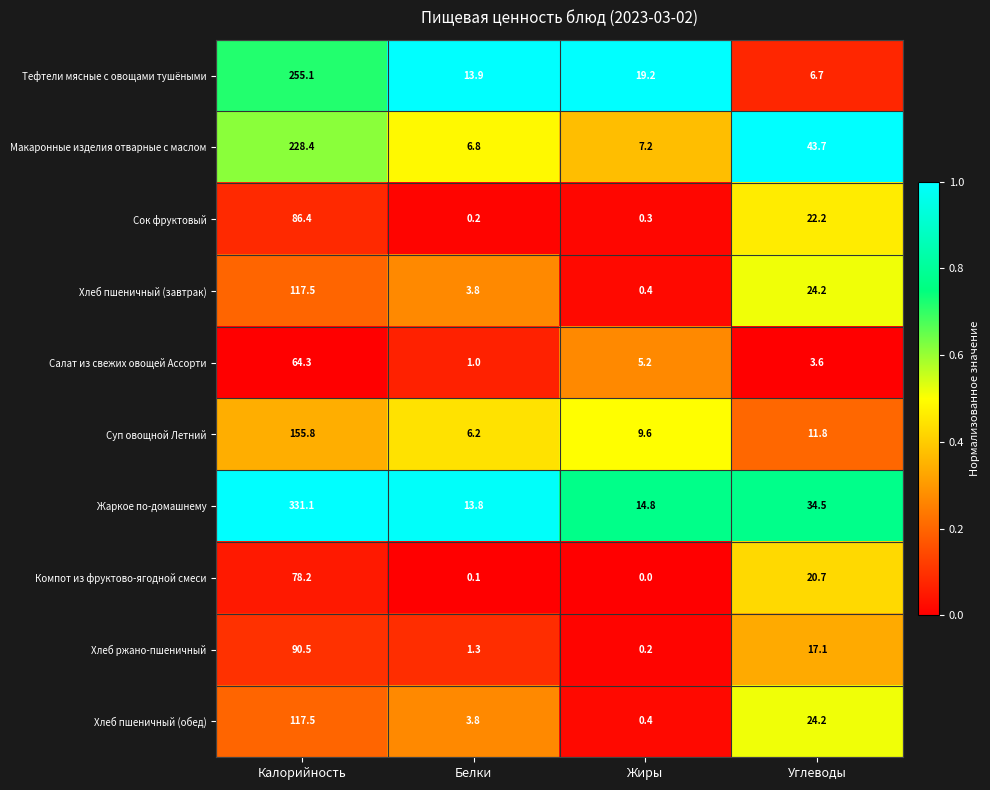

Which series has the widest spread of values?

Жаркое по-домашнему